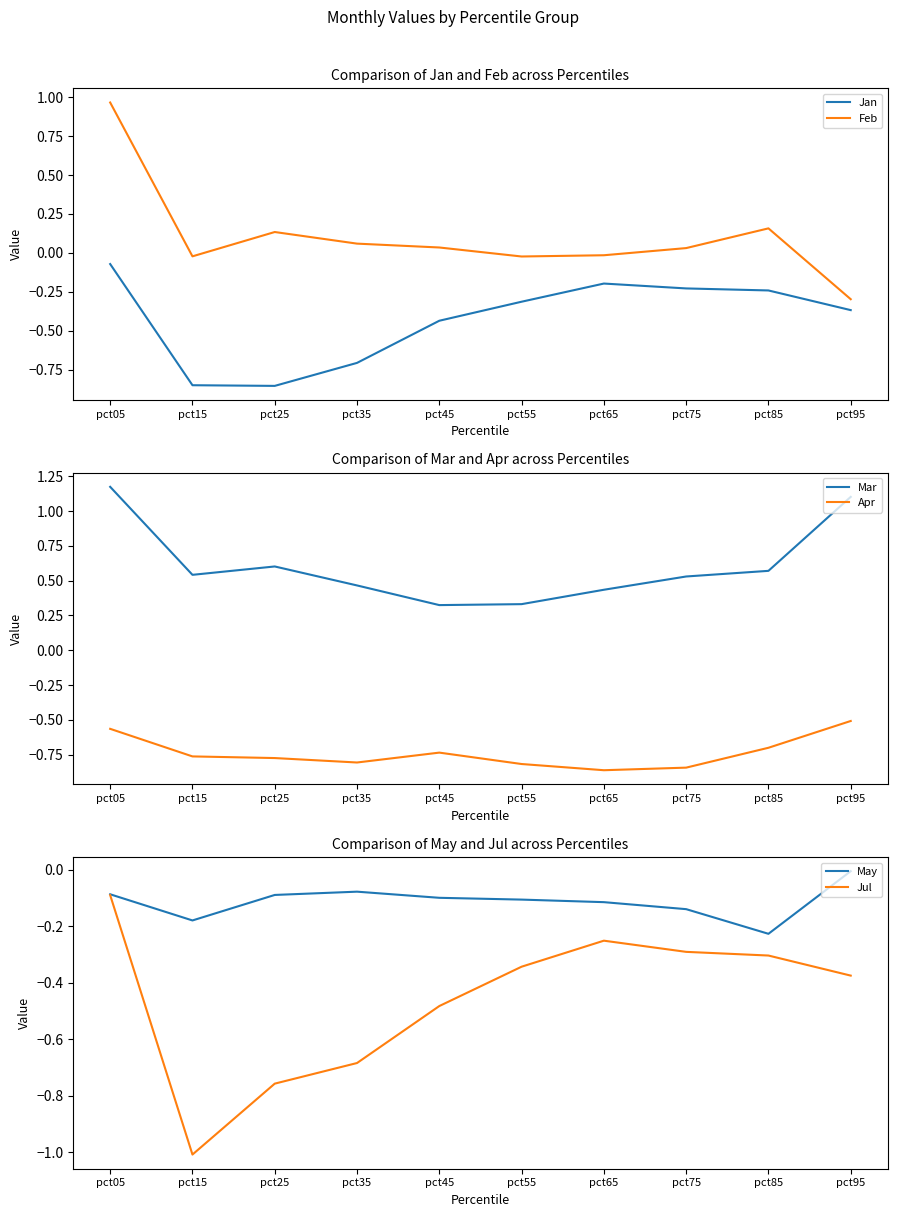

Does the chart have visible grid lines?

No